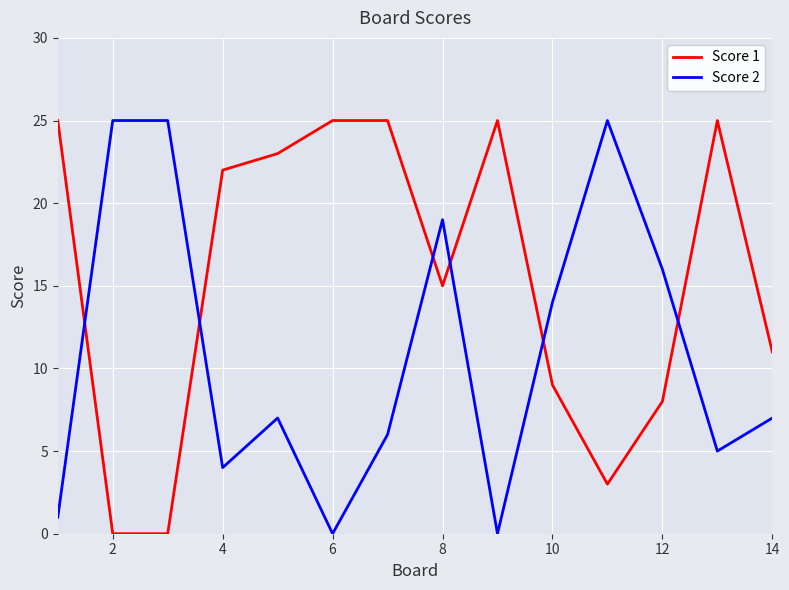

Rank the series by their average value, from lowest to highest.

Score 2, Score 1